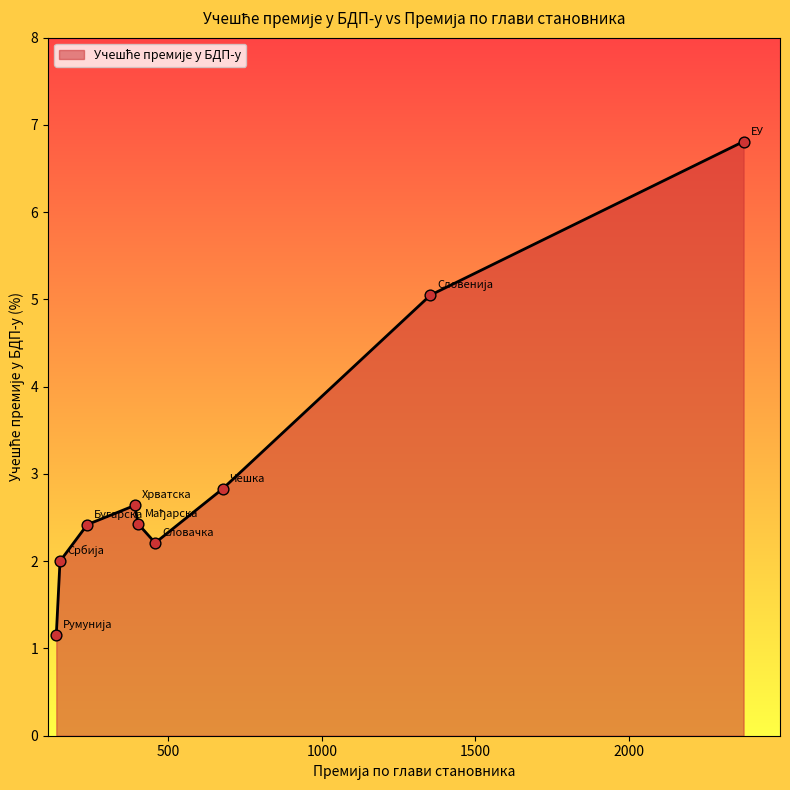

What is the smallest value displayed?

1.2